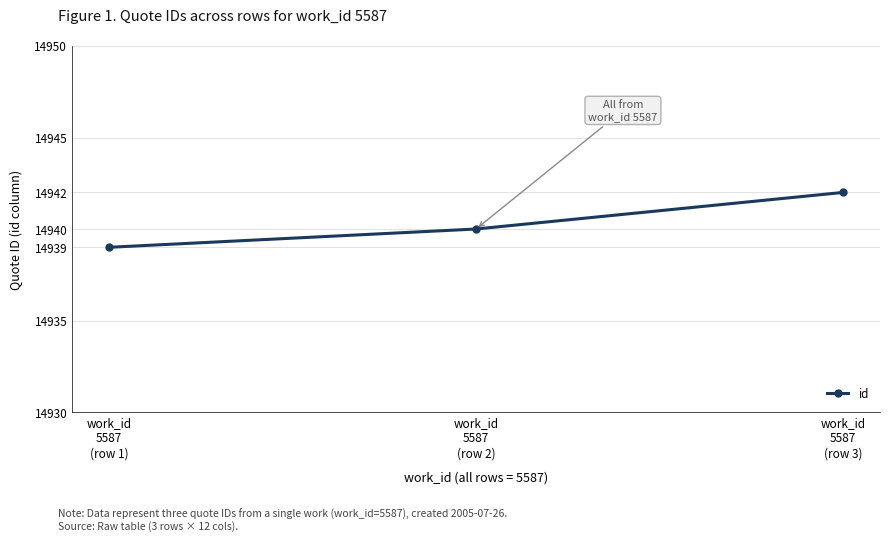

Reading left to right, what are all the values shown in this chart?

work_id
5587
(row 1)=14939	work_id
5587
(row 2)=14940	work_id
5587
(row 3)=14942